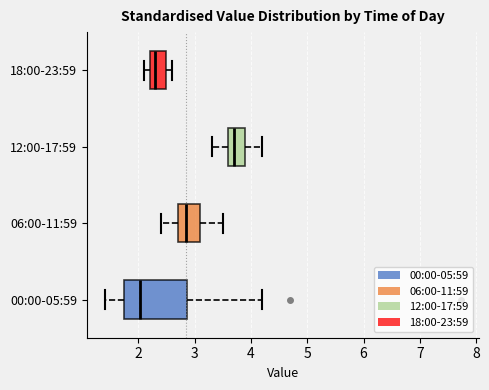

Reading bottom to top, transcribe this box plot: for each box, give where its median line is, the range the box spans, and where its two whiskers end, as read against the x-axis. The values are not printed on the chart, so give them approximately, as read against the axis.

00:00-05:59: median 2.0, box 1.8 to 2.9, whiskers 1.4 to 4.2
06:00-11:59: median 2.9, box 2.7 to 3.1, whiskers 2.4 to 3.5
12:00-17:59: median 3.7, box 3.6 to 3.9, whiskers 3.3 to 4.2
18:00-23:59: median 2.3, box 2.2 to 2.5, whiskers 2.1 to 2.6